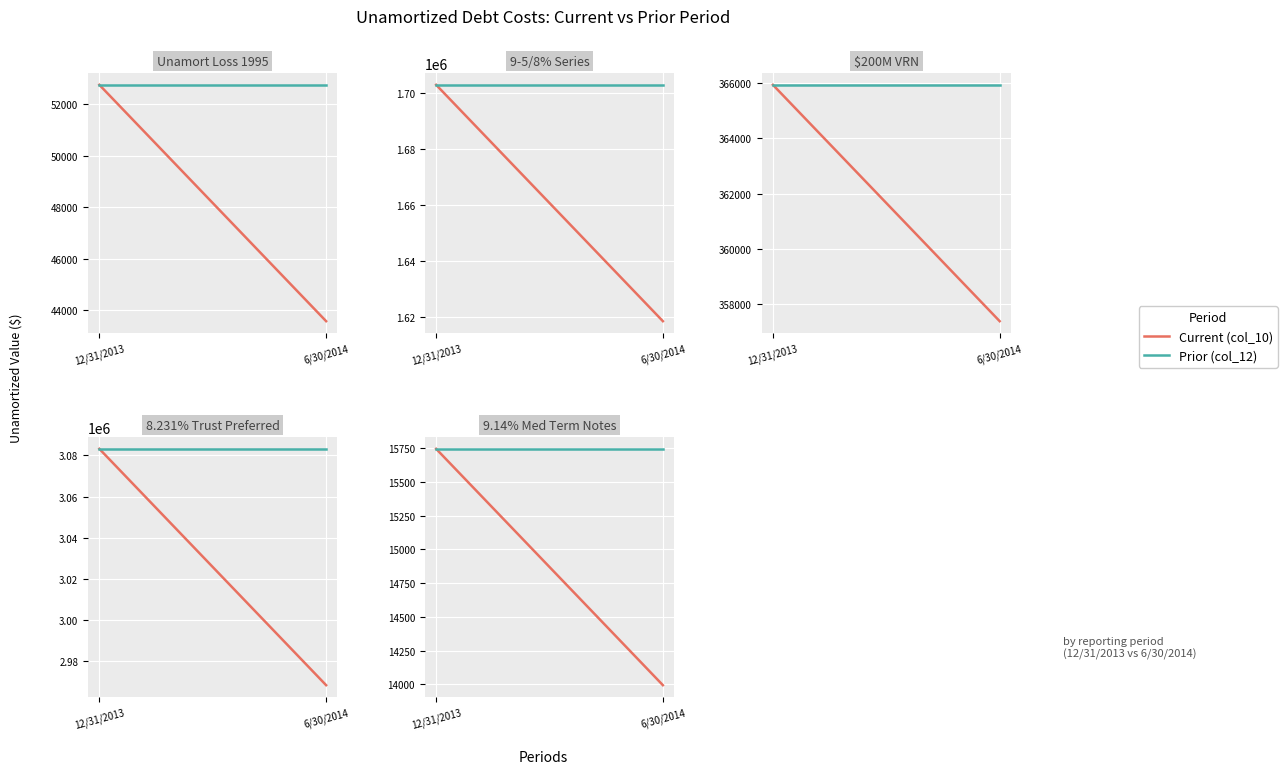

Is it true that Prior (col_12) equals 15744.4 at 12/31/2013?

True